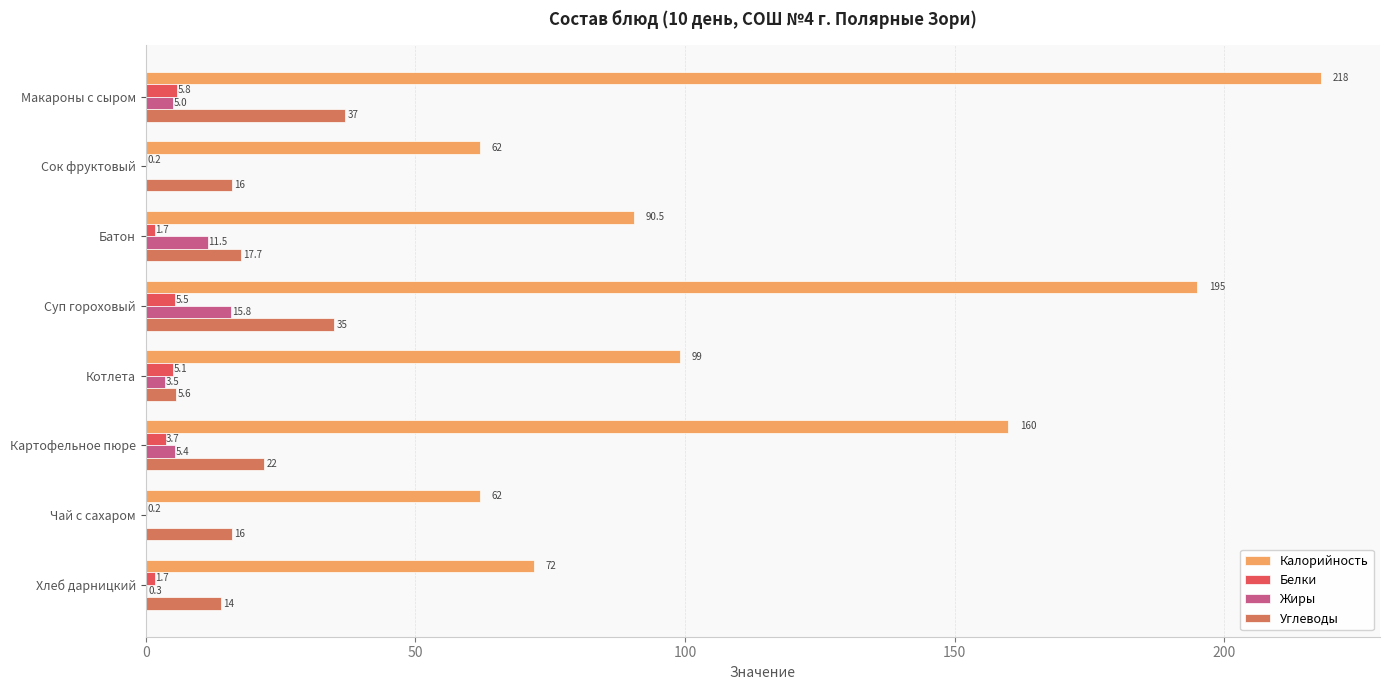

What is the average value of the Белки series?

3.0